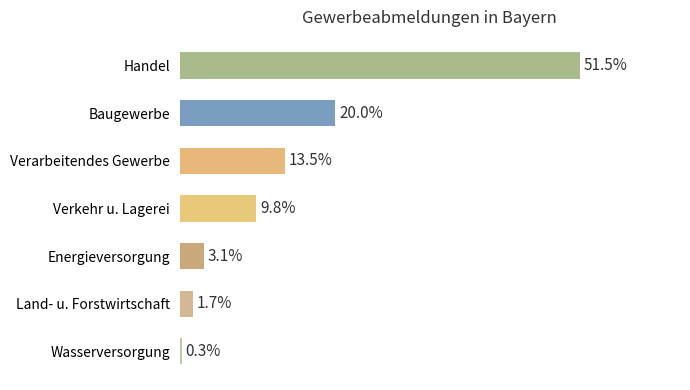

At which category does the chart reach its peak across all series?

Handel